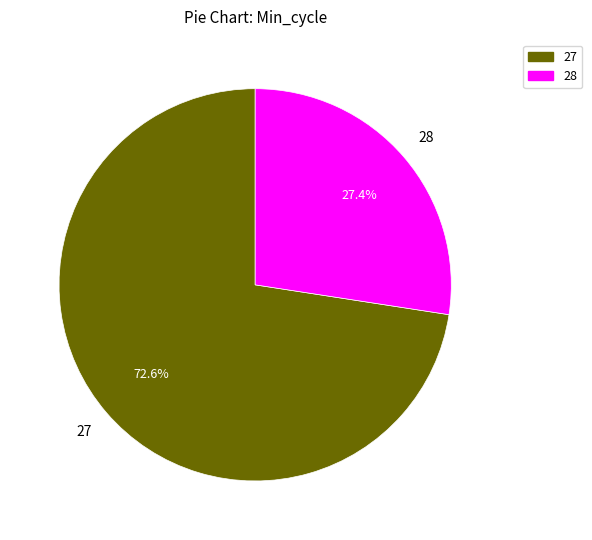

Between 27 and 28, which is larger?

27